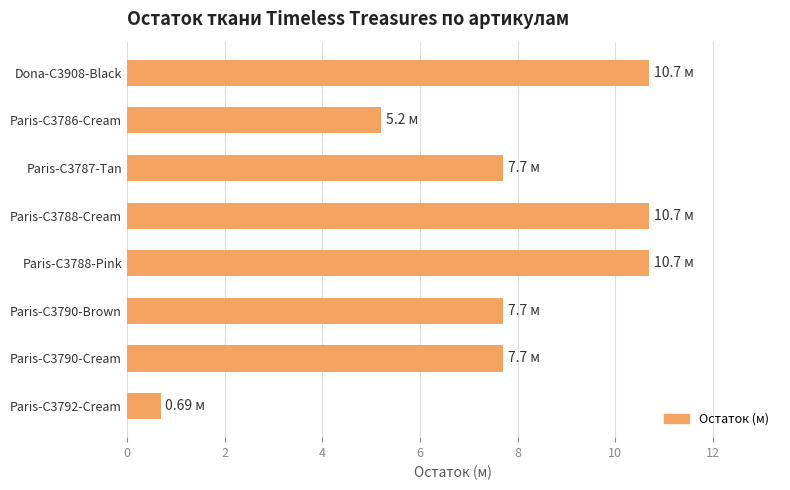

What is the sum of all values?

61.1